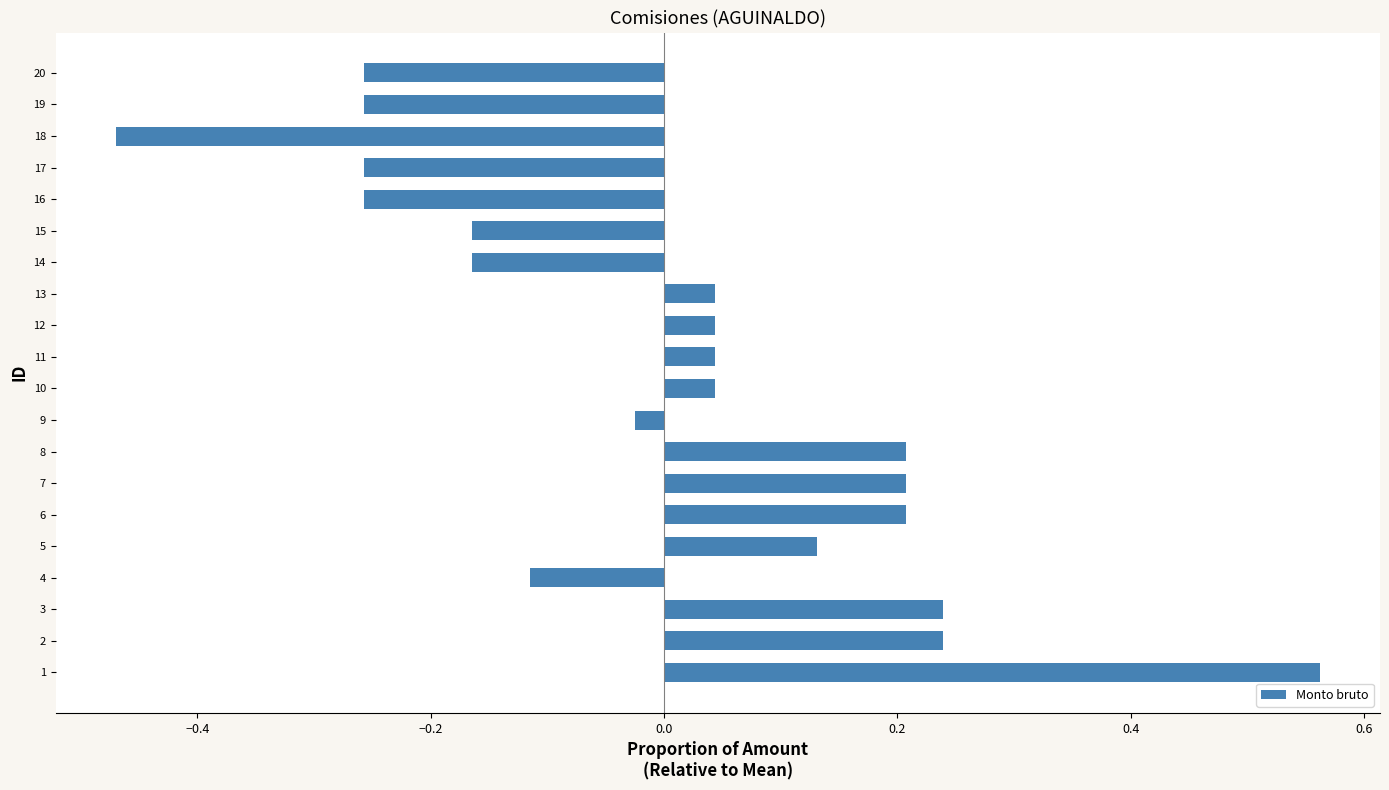

Which label corresponds to the largest value in the chart?

1